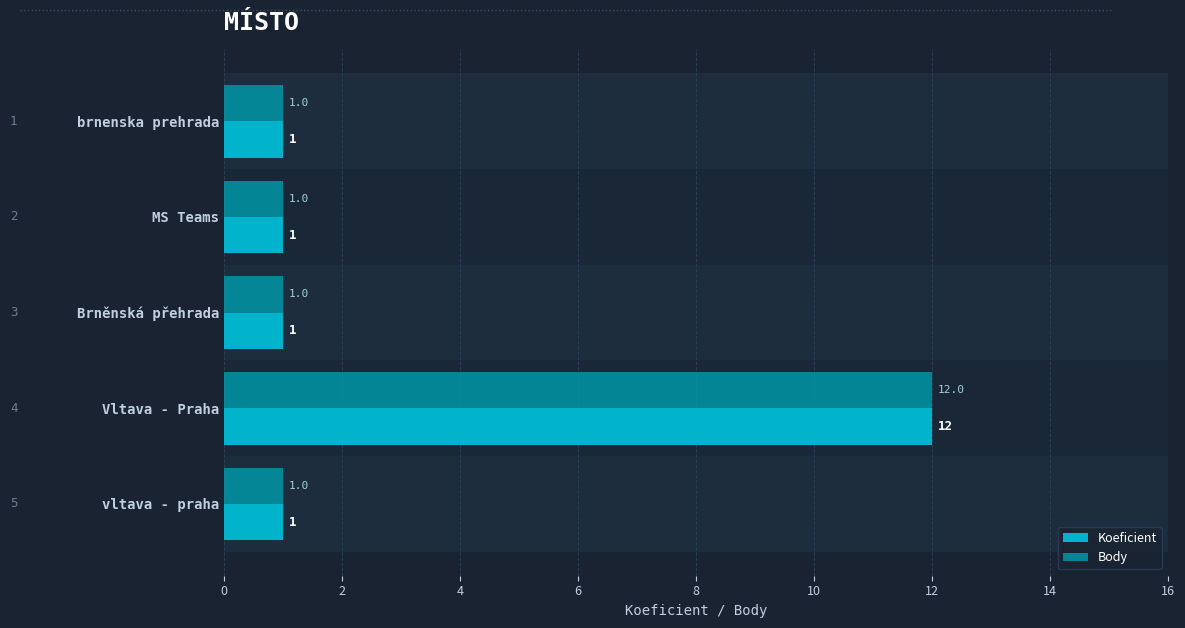

What is the difference between the maximum and second lowest values in the Koeficient series?

11